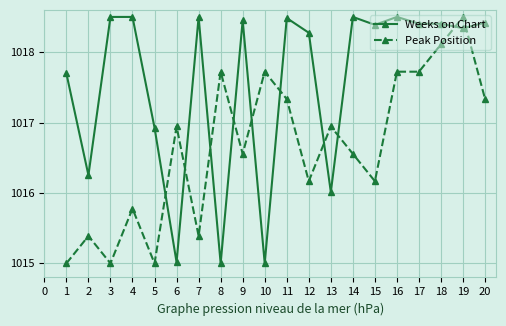

What is the sum of all Weeks on Chart values?

20351.6